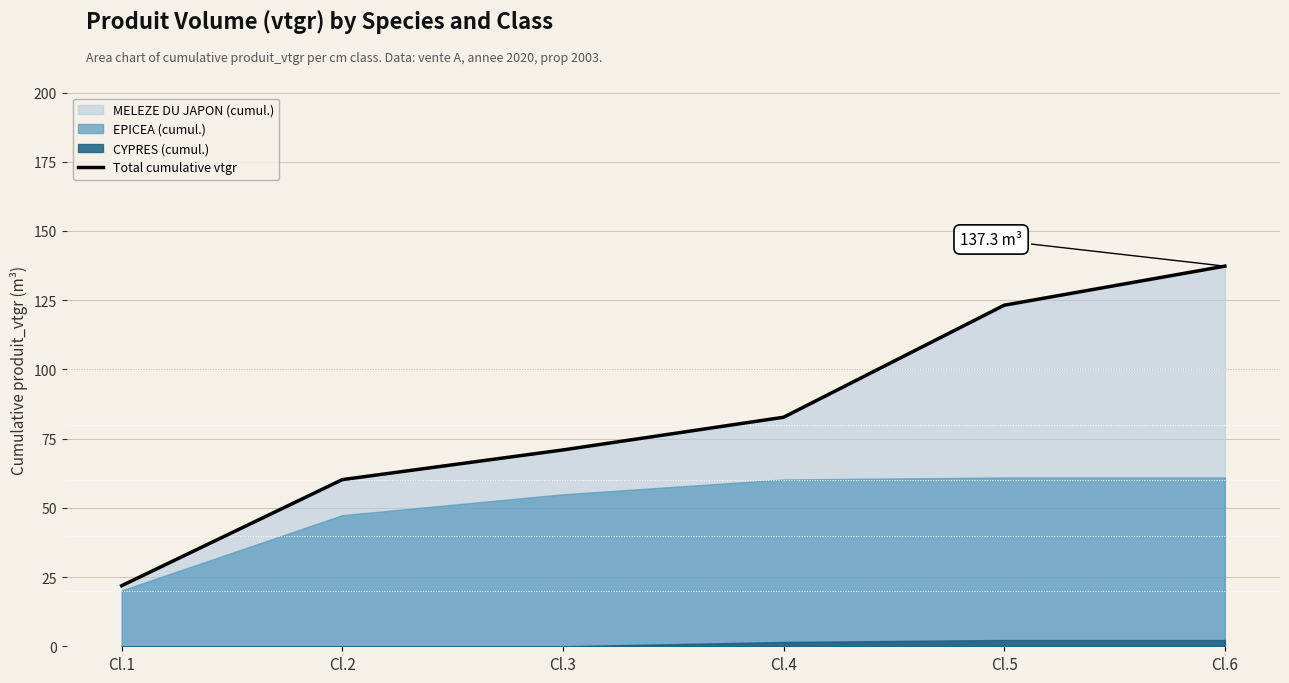

List the labels in order of value, largest first.

Cl.6, Cl.5, Cl.4, Cl.3, Cl.2, Cl.1